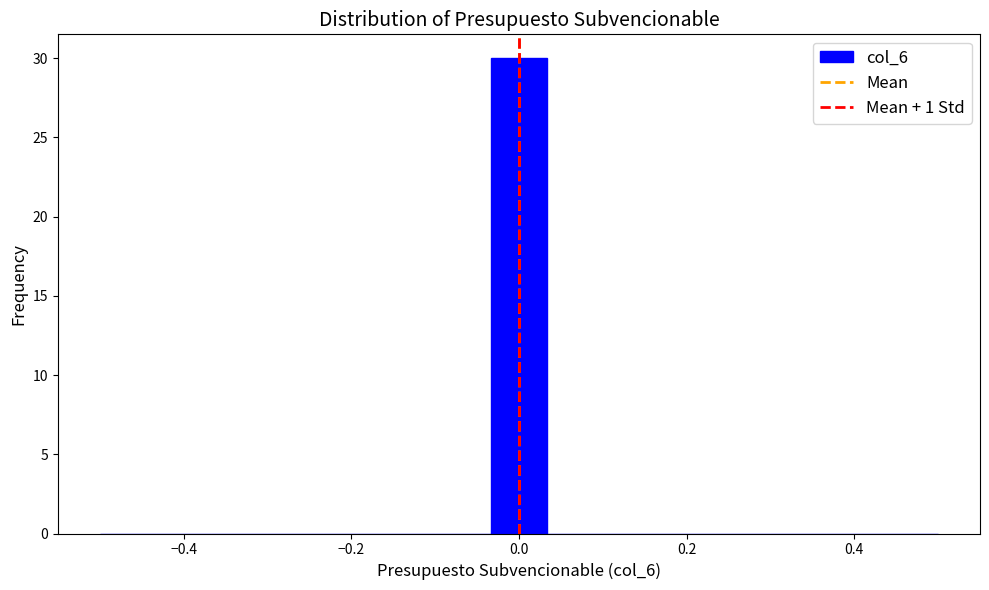

Around what value on the x-axis is the tallest bar? Give the approximate position of its centre, as read against the axis.

0.00